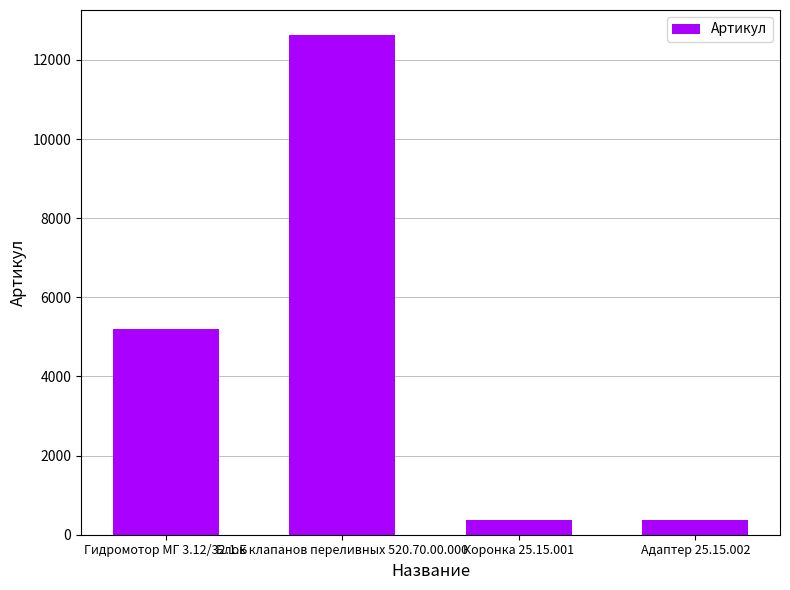

What is the smallest value displayed?

379